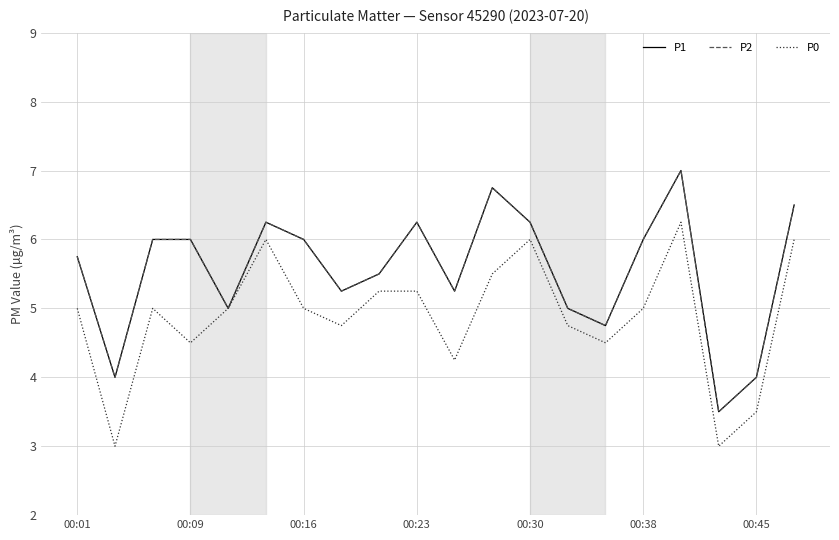

Does the chart display data point markers on the line(s)?

No